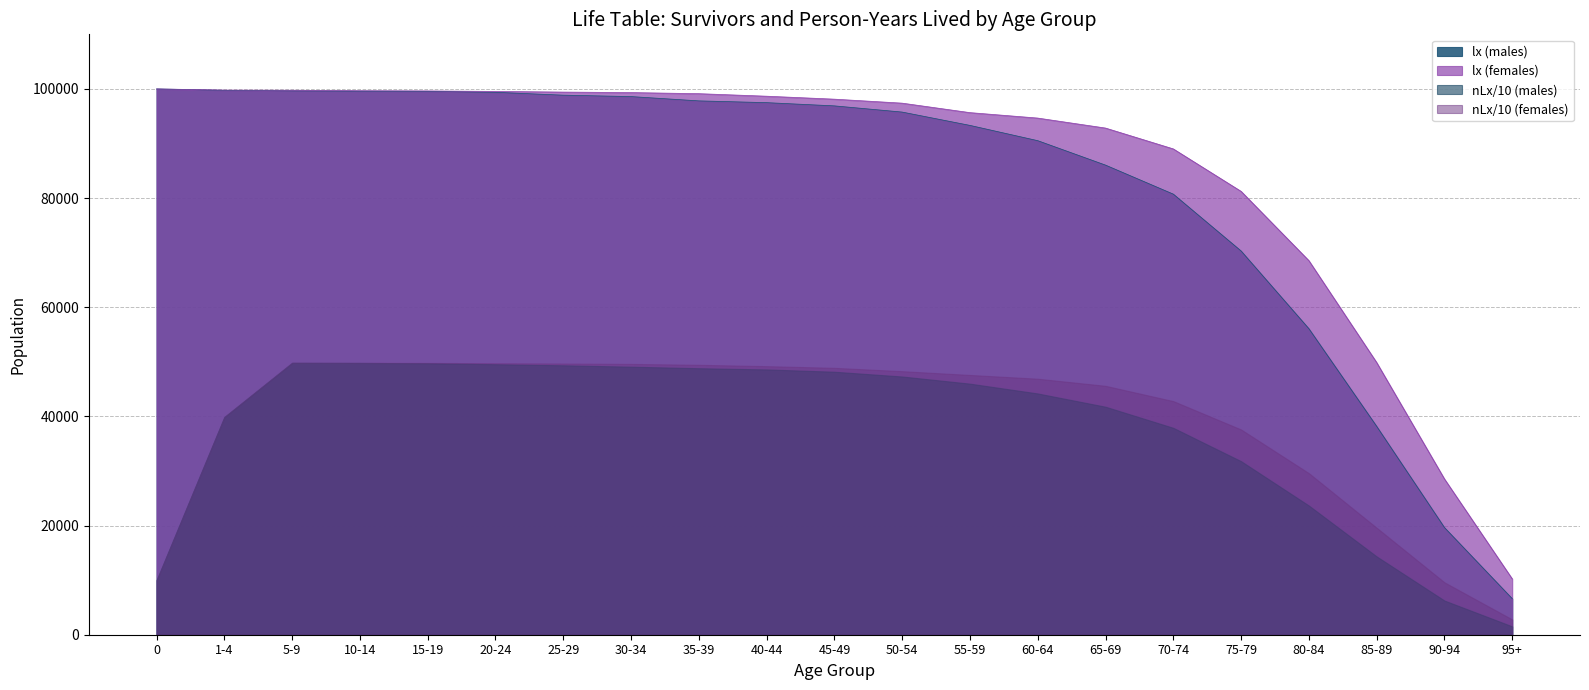

True or false: lx (females) and lx (males) intersect in this chart.

False